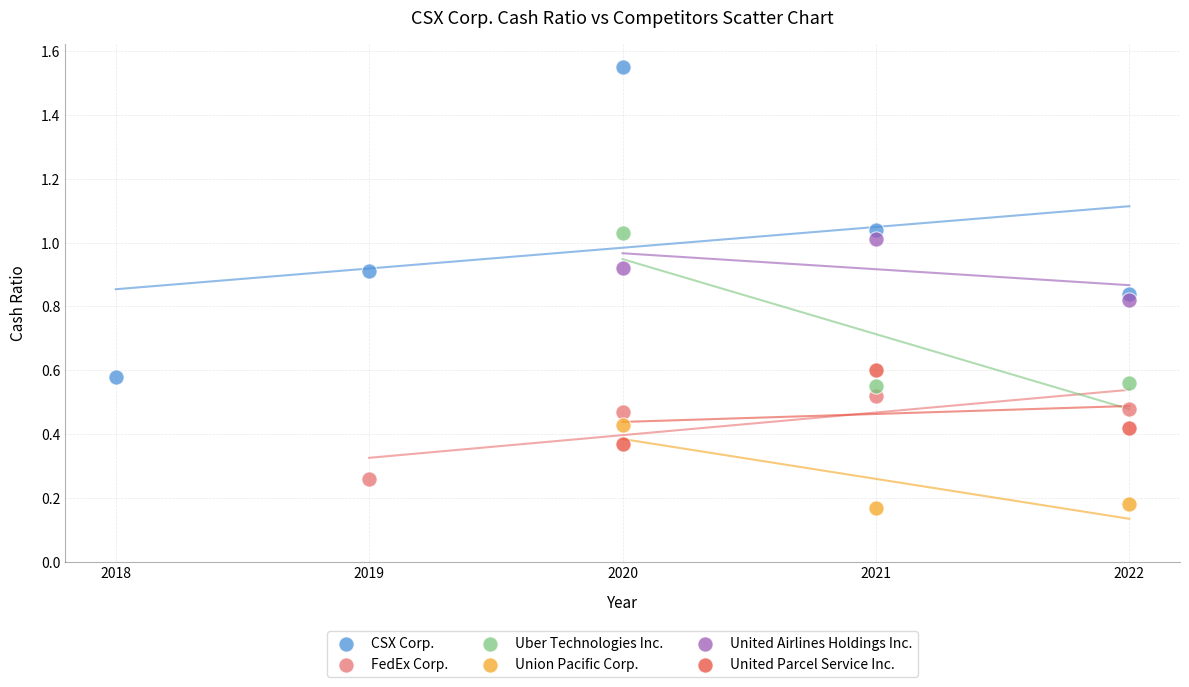

Which series has the largest Y range (max minus min)?

CSX Corp.